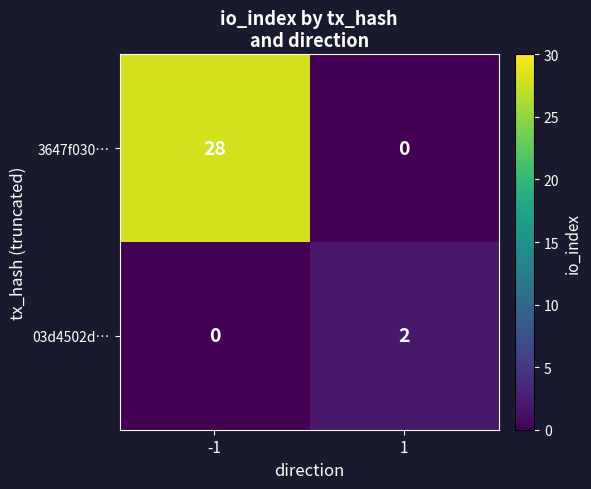

Rank the series by their maximum value, from lowest to highest.

03d4502d…, 3647f030…